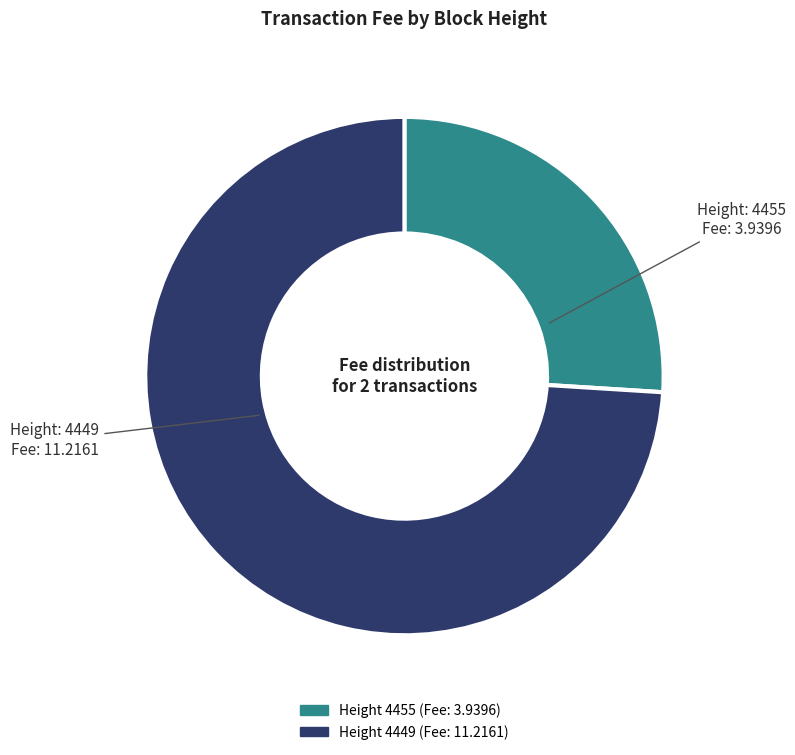

Is there any slice that represents more than half of the pie?

Yes